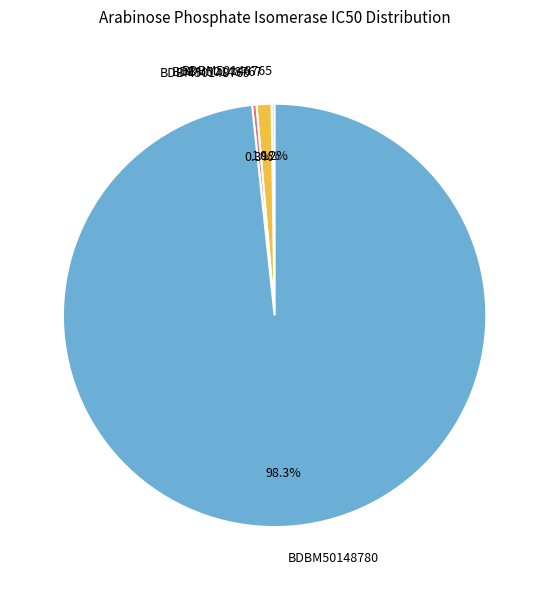

The BDBM50148780 slice represents 84% of the pie. True or false?

False